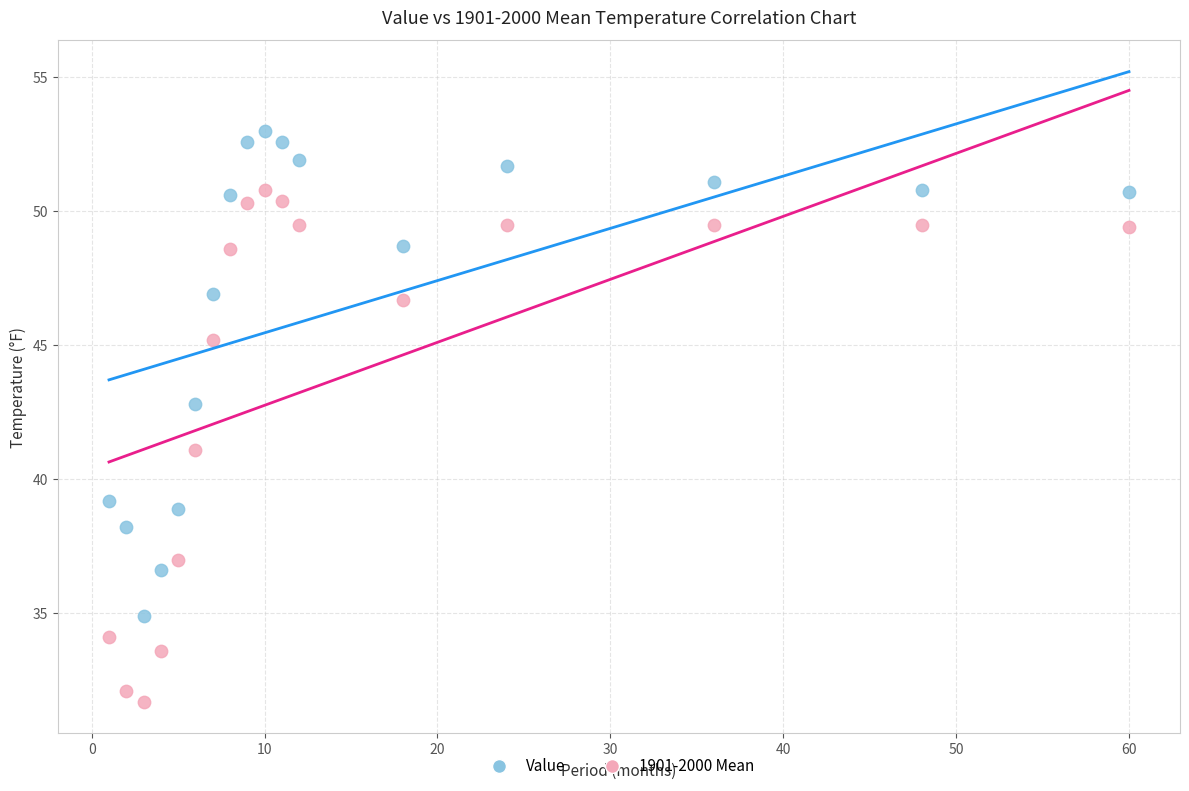

Which series reaches the minimum Y coordinate?

1901-2000 Mean